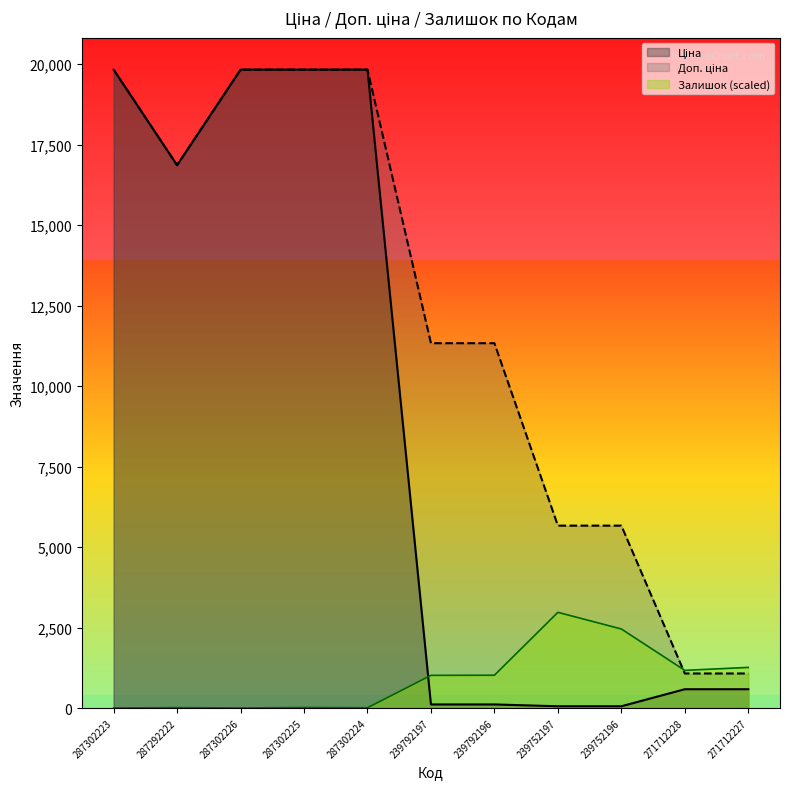

Which series has the largest total across all categories?

Доп. ціна